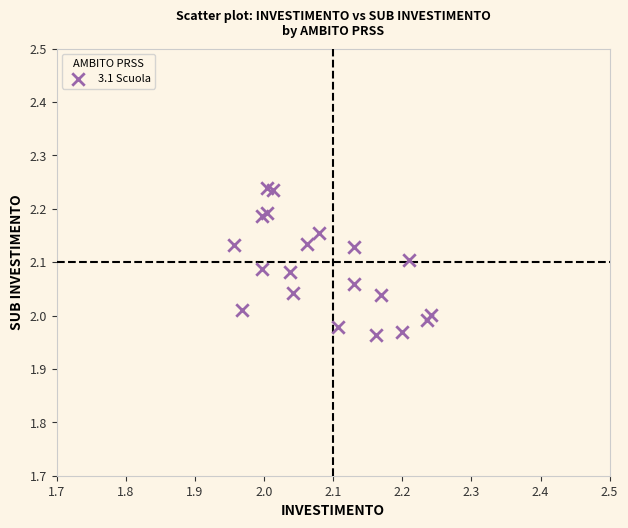

What is the range of X values (max minus min)?

0.3